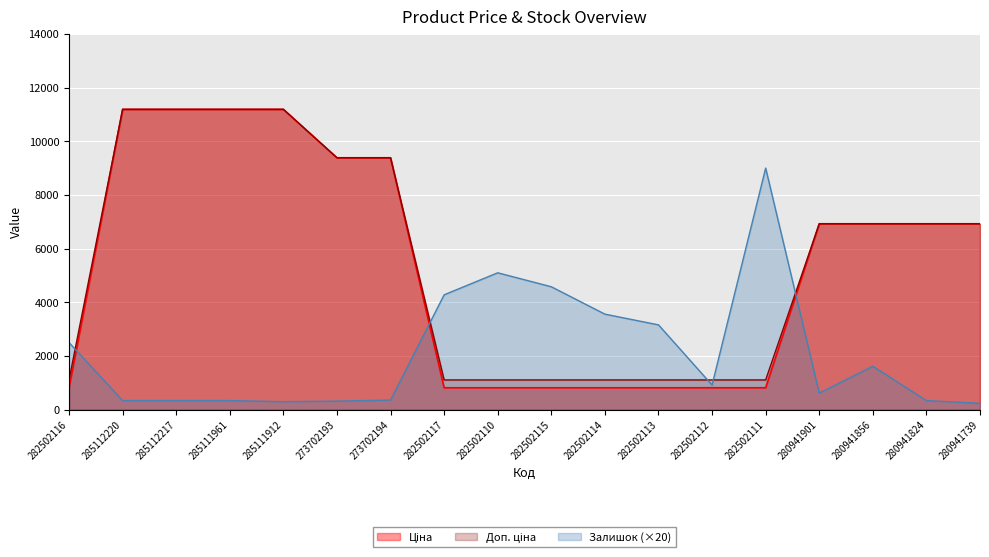

Which label corresponds to the smallest value in the chart?

280941739